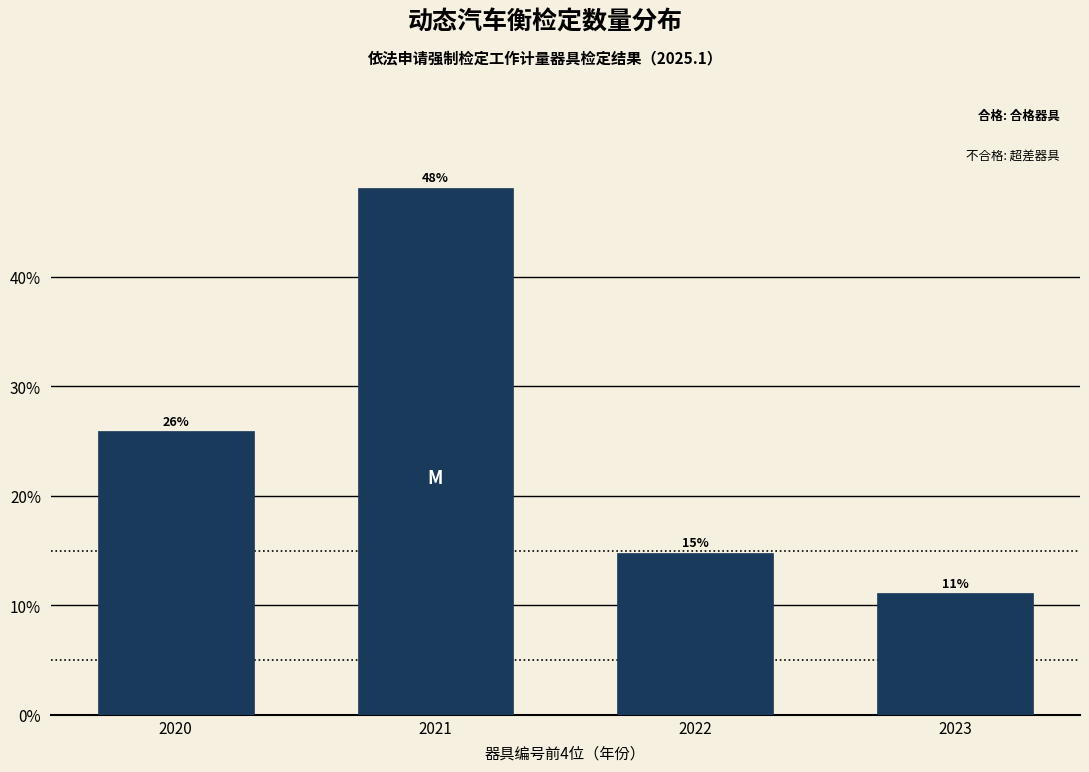

What is the maximum value shown in the chart?

48.1